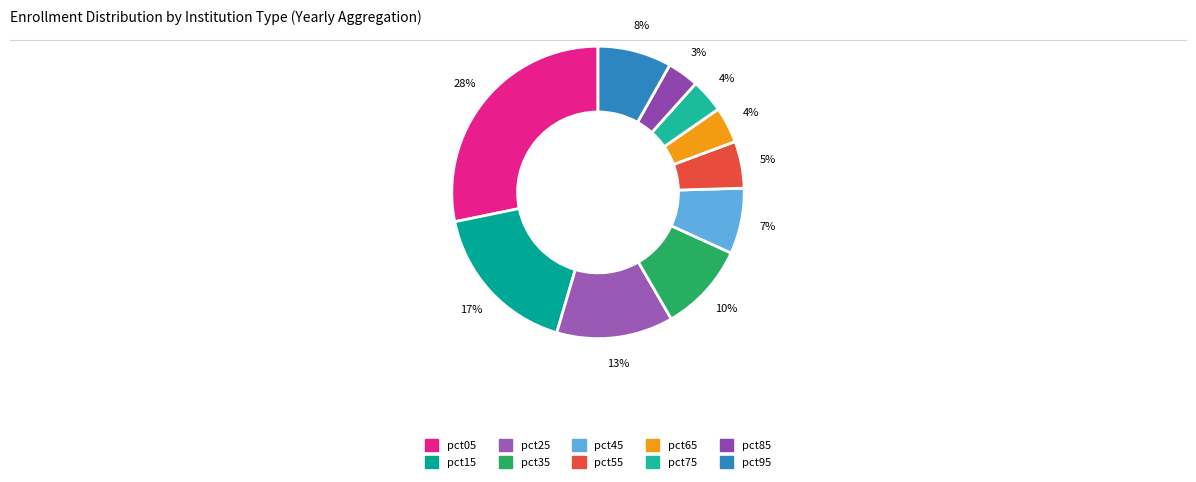

Which has a higher value, pct75 or pct85?

pct75